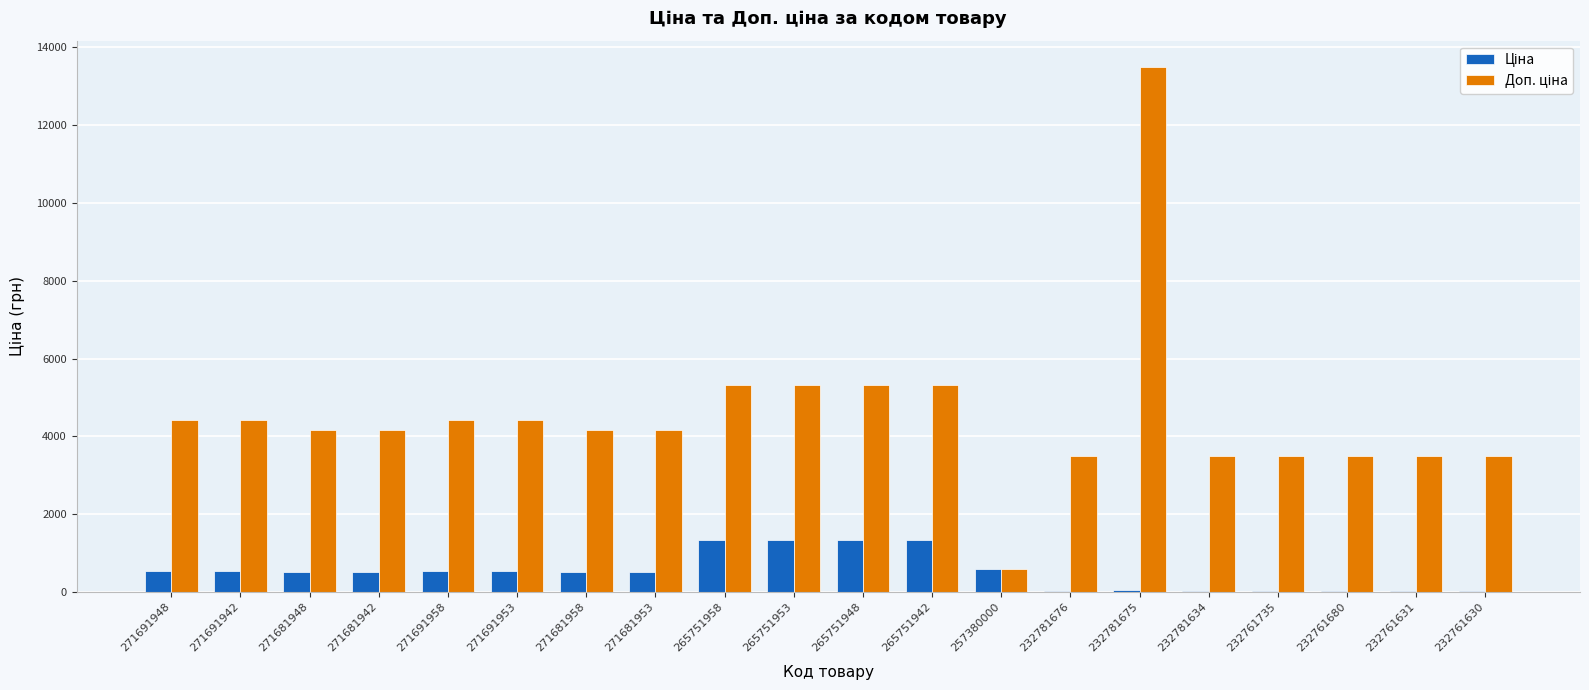

Which label corresponds to the largest value in the chart?

232781675